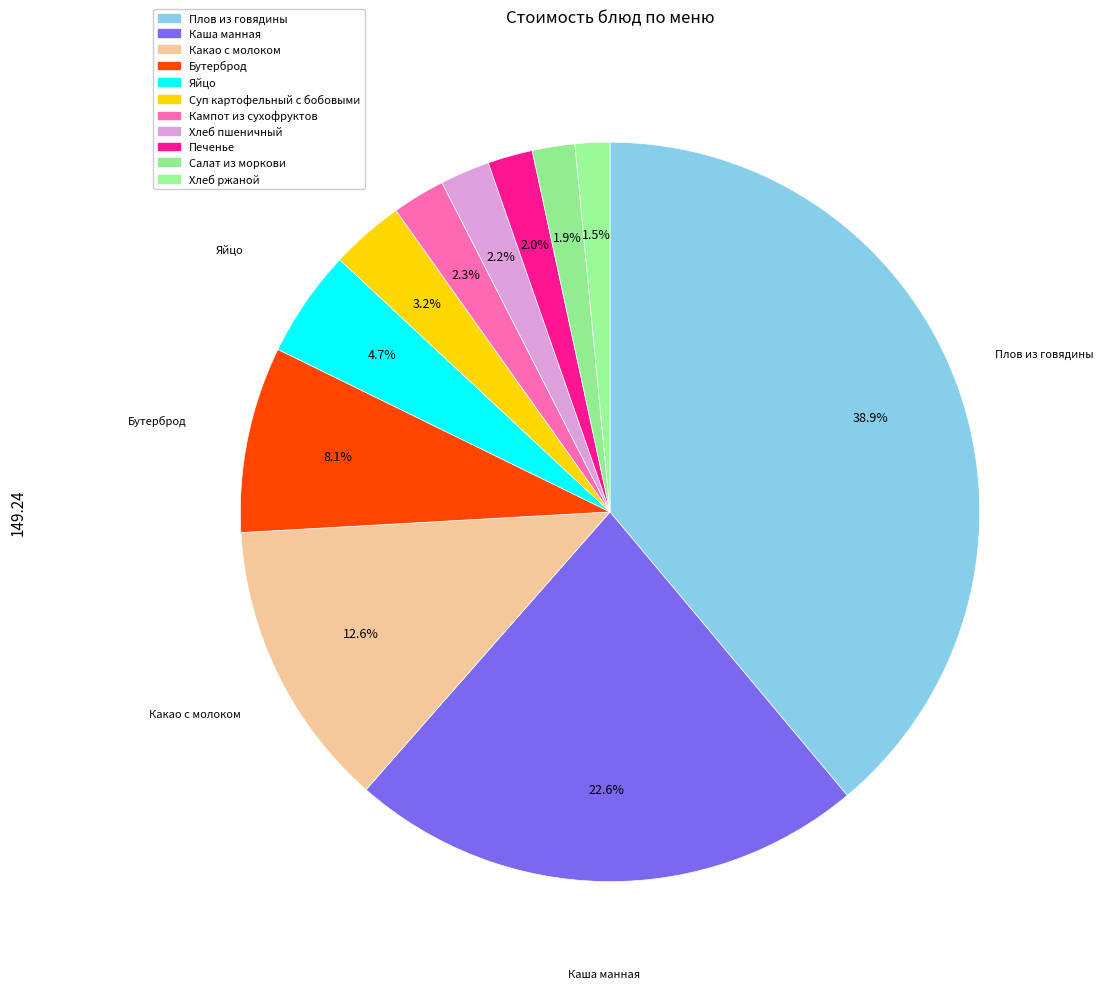

Which category has the biggest portion of the pie?

Плов из говядины